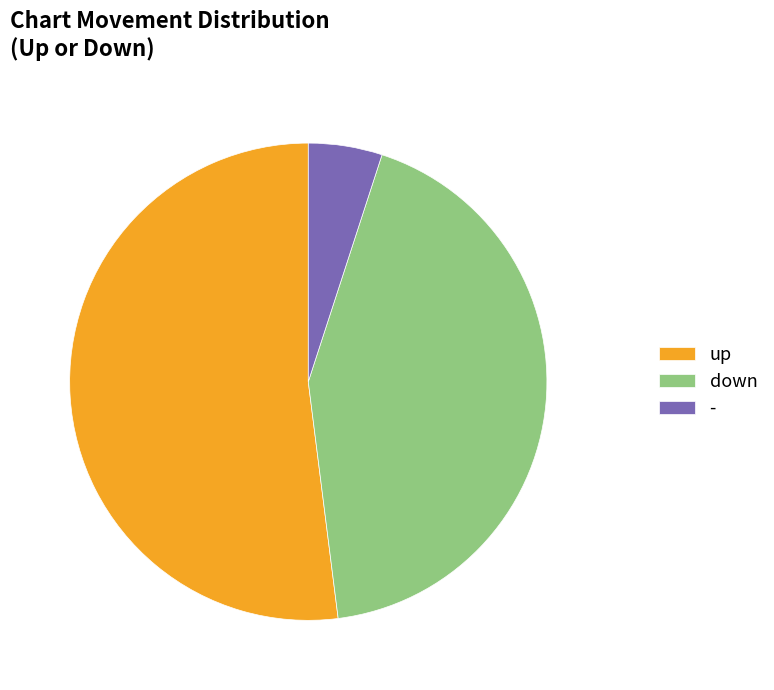

Between up and down, which is larger?

up